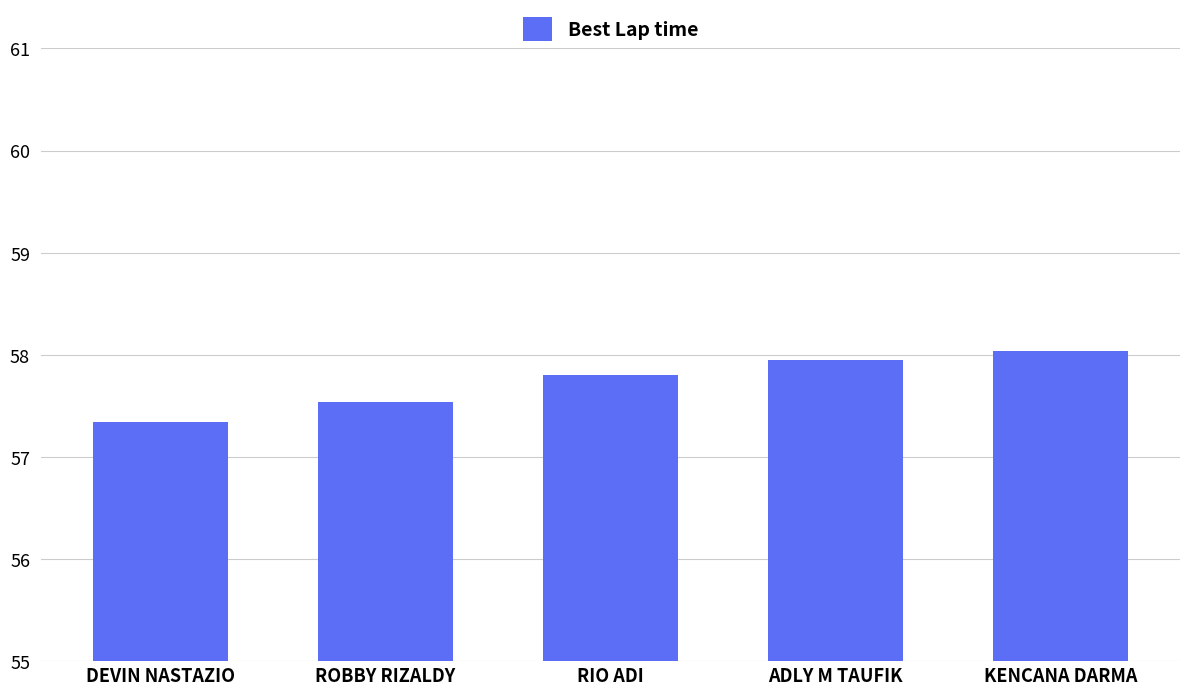

Reading left to right, what are all the values shown in this chart?

57.3	57.5	57.8	58.0	58.0